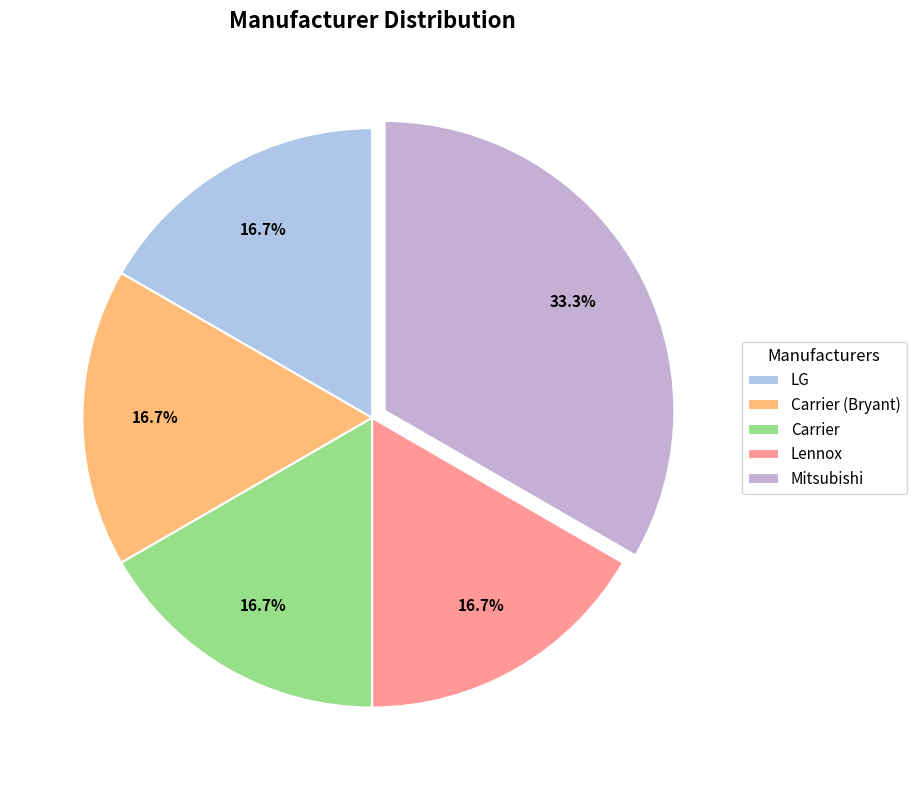

Approximately how many times larger is the value at Carrier compared to Mitsubishi?

0.5